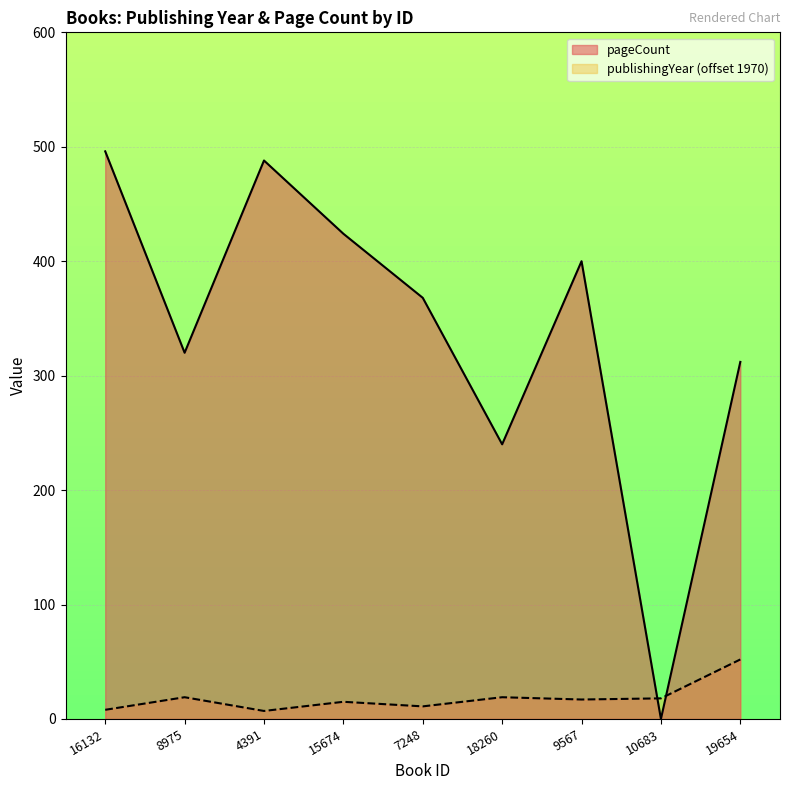

Which series has the largest total across all categories?

pageCount